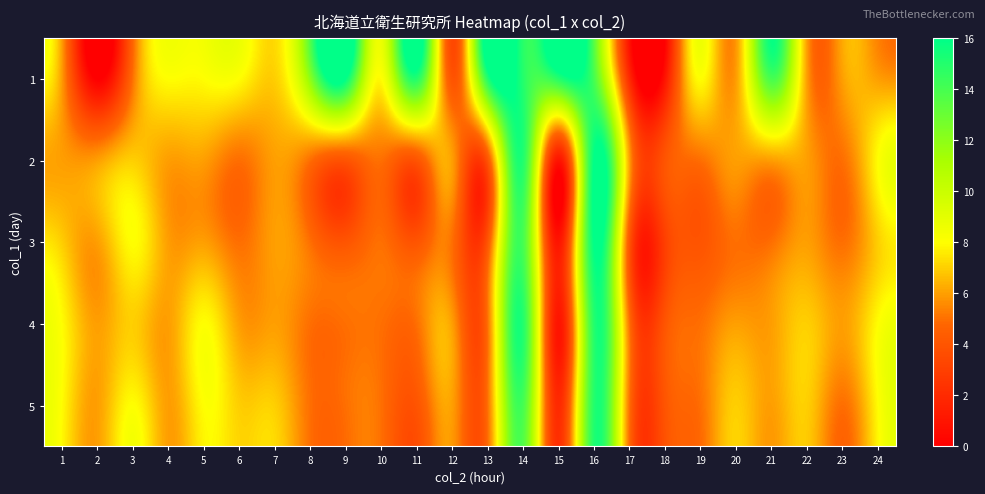

Reading left to right, what are all the values shown in this chart?

1: 1=6	2=0	3=5	4=8	5=8	6=8	7=7	8=12	9=16	10=8	11=15	12=4	13=15	14=15	15=15	16=14	17=2	18=1	19=8	20=6	21=14	22=6	23=6	24=6
2: 1=6	2=6	3=7	4=6	5=6	6=5	7=6	8=5	9=4	10=5	11=4	12=6	13=4	14=15	15=1	16=16	17=6	18=4	19=5	20=6	21=6	22=6	23=5	24=8
3: 1=7	2=6	3=8	4=6	5=6	6=5	7=6	8=5	9=4	10=5	11=4	12=5	13=4	14=14	15=1	16=16	17=4	18=3	19=4	20=5	21=5	22=6	23=5	24=7
4: 1=8	2=6	3=7	4=6	5=8	6=6	7=6	8=5	9=5	10=5	11=5	12=6	13=5	14=15	15=1	16=15	17=5	18=4	19=5	20=6	21=6	22=7	23=6	24=8
5: 1=8	2=6	3=8	4=6	5=8	6=7	7=7	8=5	9=5	10=5	11=4	12=6	13=5	14=14	15=2	16=15	17=5	18=4	19=5	20=7	21=6	22=7	23=5	24=8